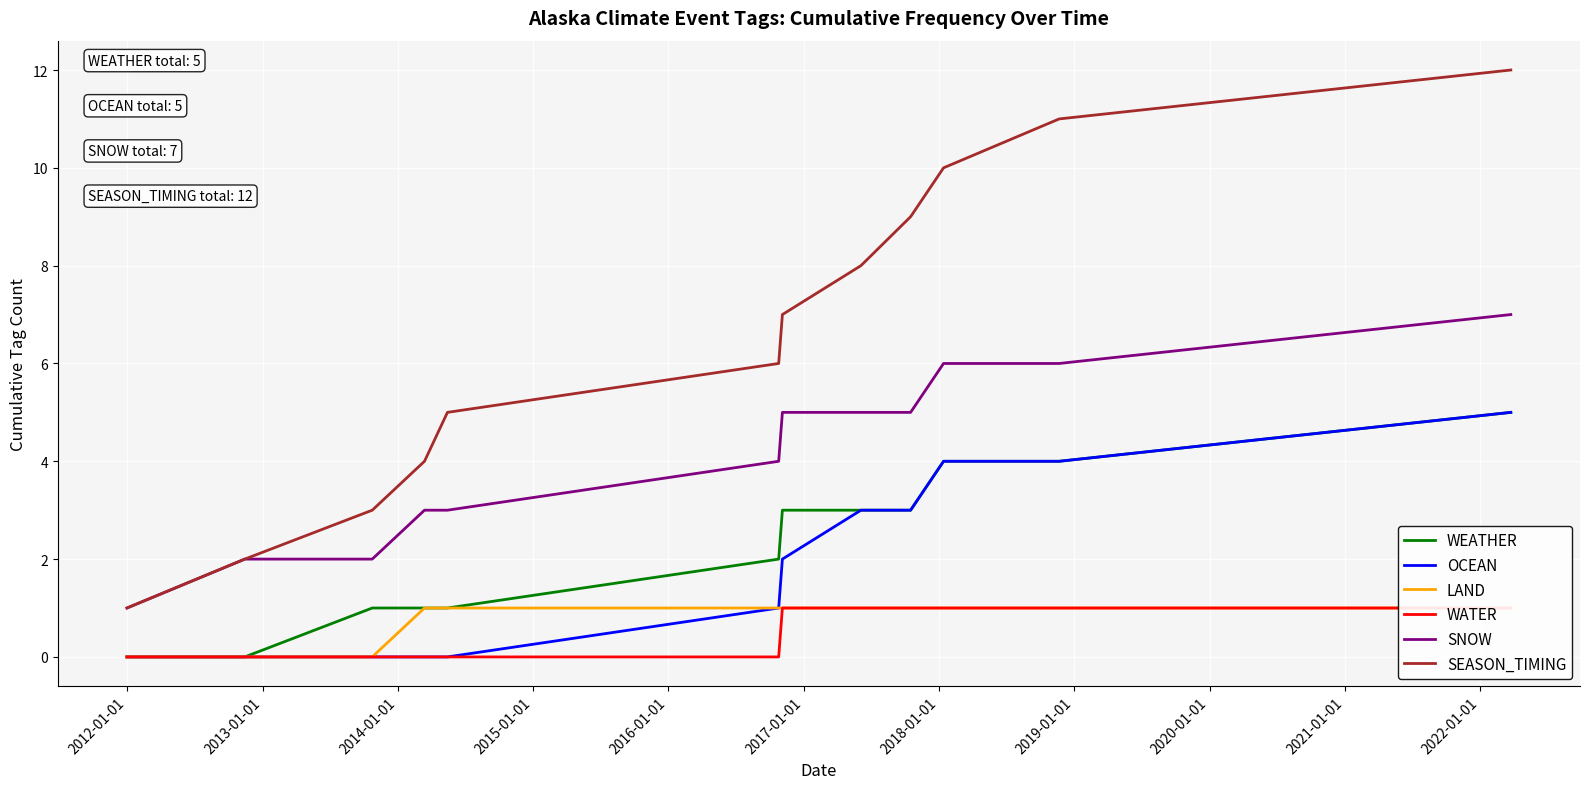

Reading left to right, extract all data points from this chart.

WEATHER: 0	0	1	1	1	2	3	3	3	4	4	5
OCEAN: 0	0	0	0	0	1	2	3	3	4	4	5
LAND: 0	0	0	1	1	1	1	1	1	1	1	1
WATER: 0	0	0	0	0	0	1	1	1	1	1	1
SNOW: 1	2	2	3	3	4	5	5	5	6	6	7
SEASON_TIMING: 1	2	3	4	5	6	7	8	9	10	11	12